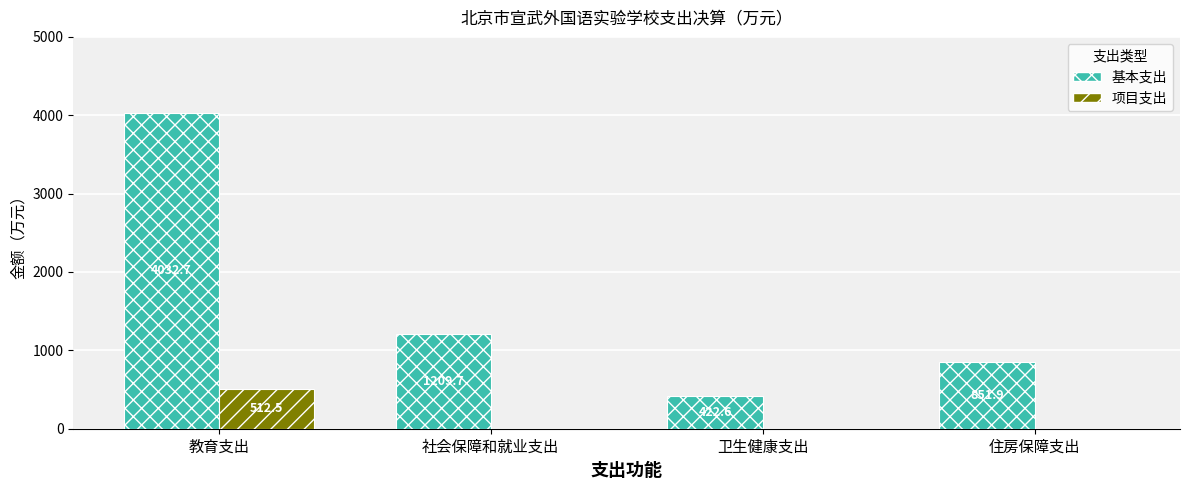

Between 教育支出 and 社会保障和就业支出, which series saw the biggest shift?

基本支出